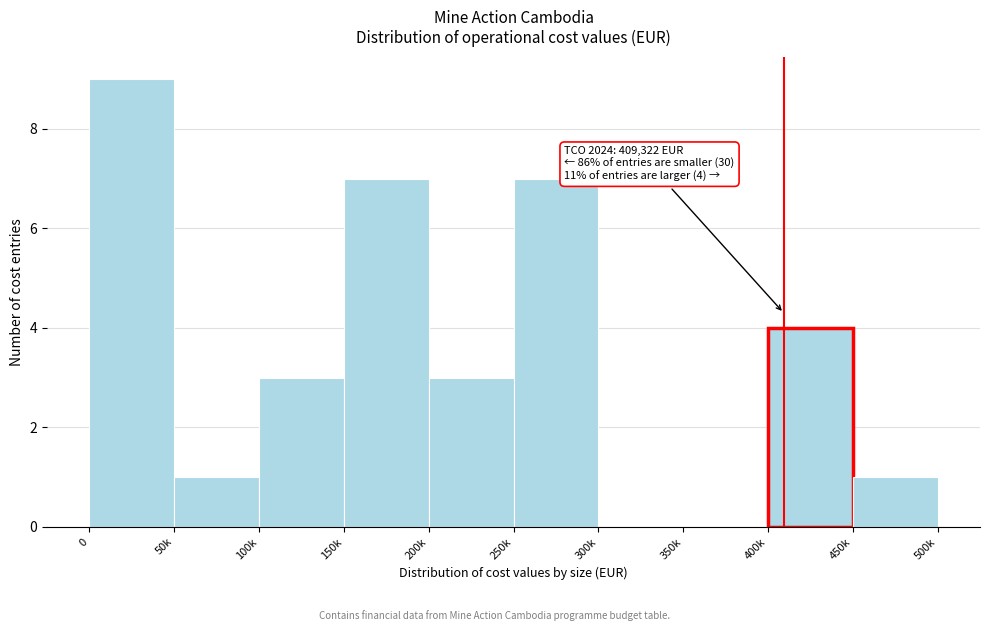

Reading left to right, what are all the values shown in this chart?

0=9	50k=1	100k=3	150k=7	200k=3	250k=7	300k=0	350k=0	400k=4	450k=1